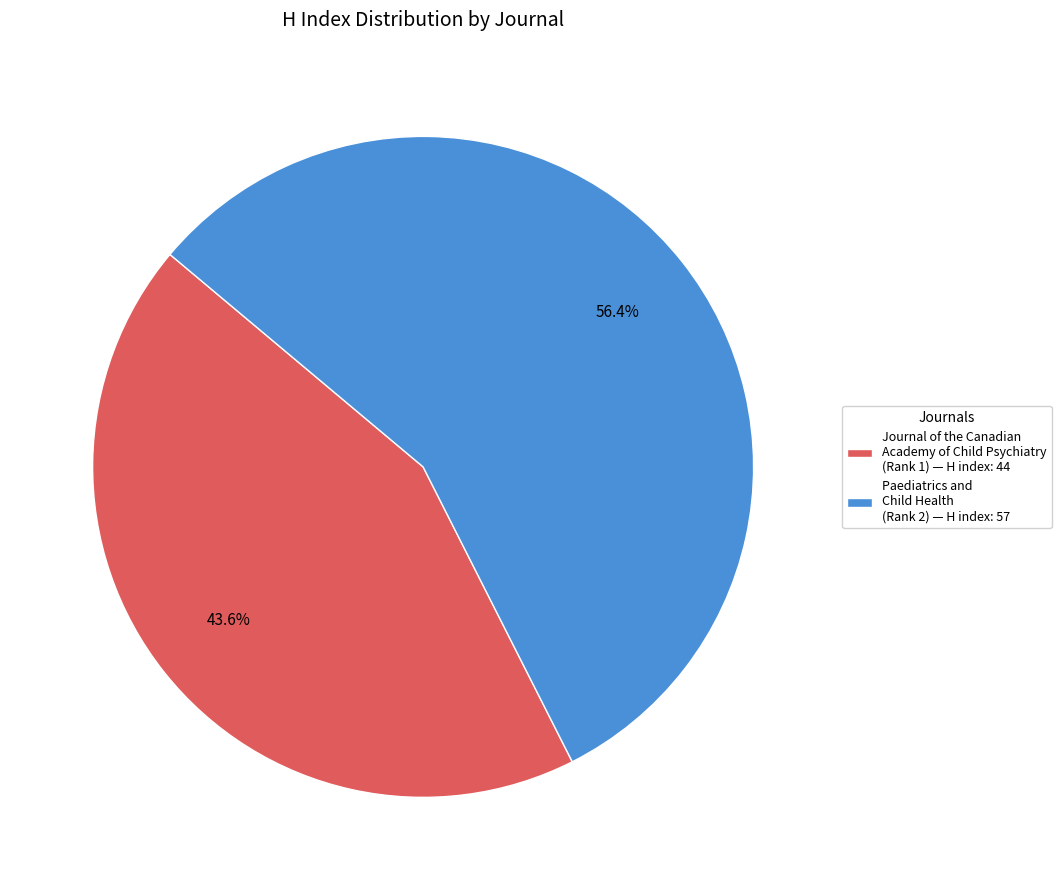

Which has a higher value, Journal of the Canadian Academy of Child Psychiatry (Rank 1) — H index: 44 or Paediatrics and Child Health (Rank 2) — H index: 57?

Paediatrics and Child Health (Rank 2) — H index: 57